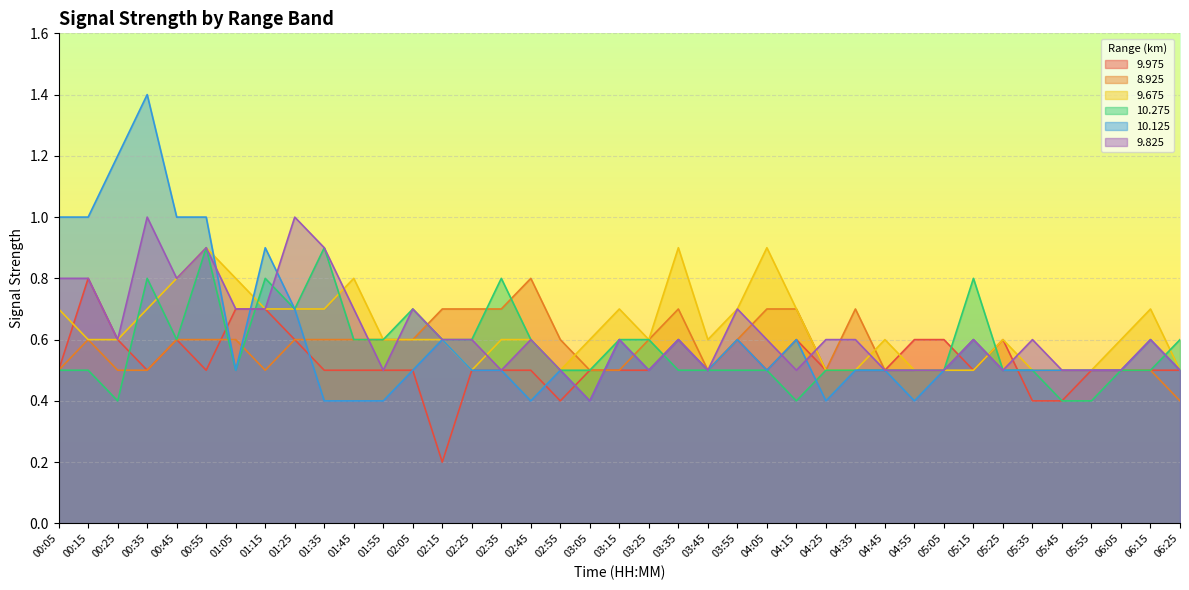

The 9.825 series shows 0.3 at 05:55. True or false?

False